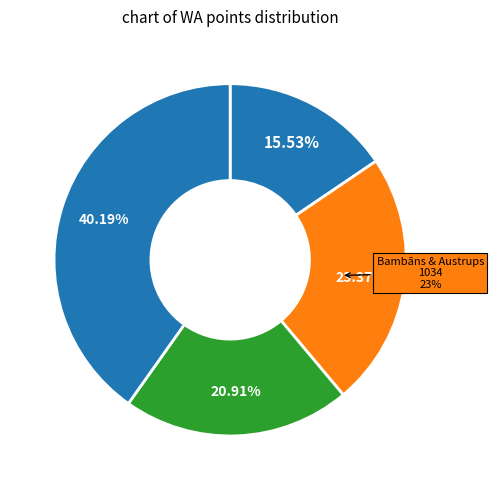

To the nearest percent, what is the combined percentage of Māris Pulsts and Jānis Kopmanis?

16%